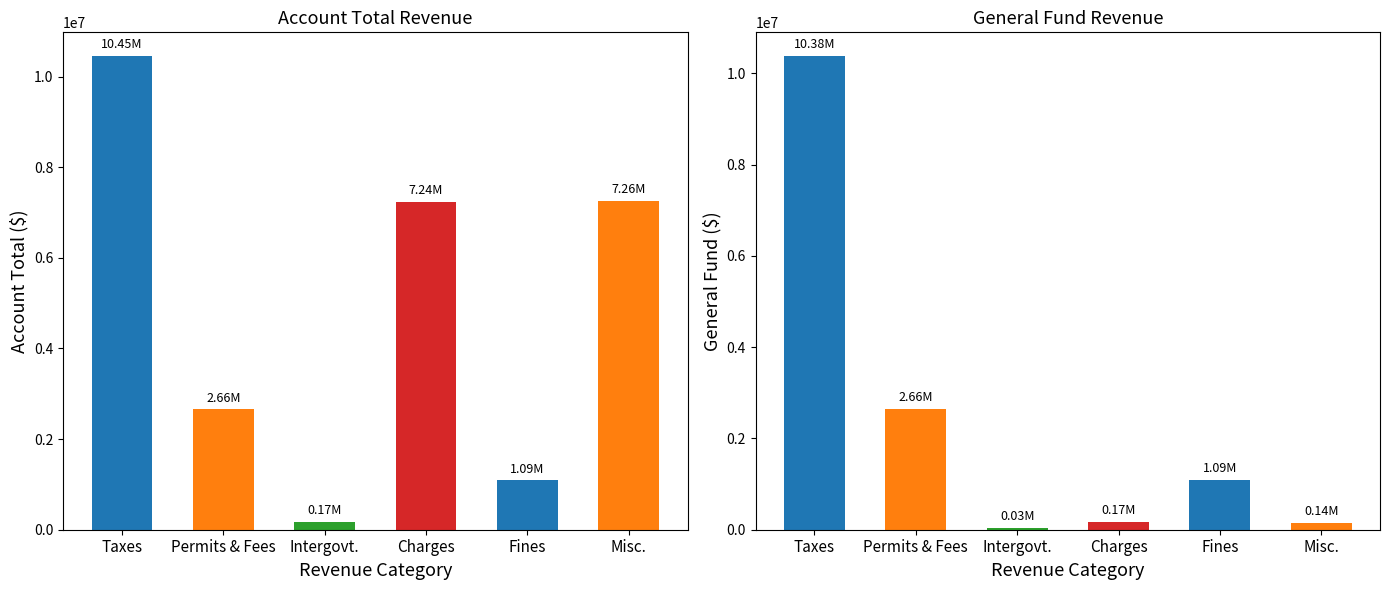

Reading left to right, list all the values displayed in this chart.

Account Total: 10453838	2655123	173505	7236231	1089564	7259517
General: 10379972	2655123	32544	174779	1089564	143902